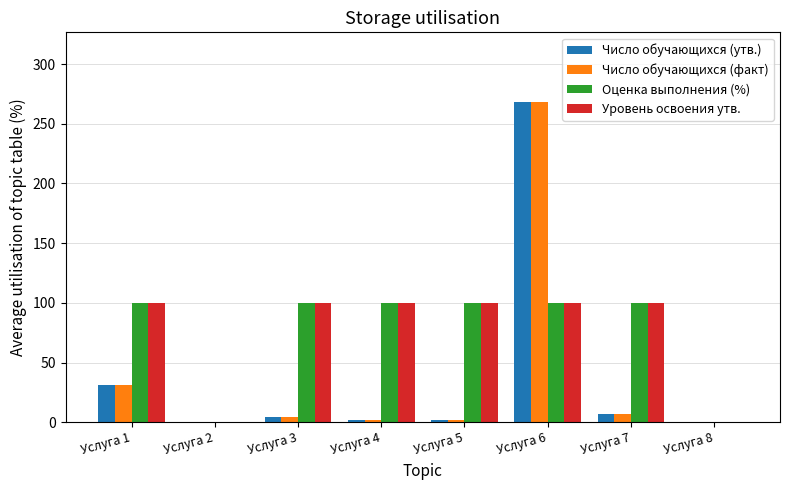

How many distinct data groups are displayed?

4